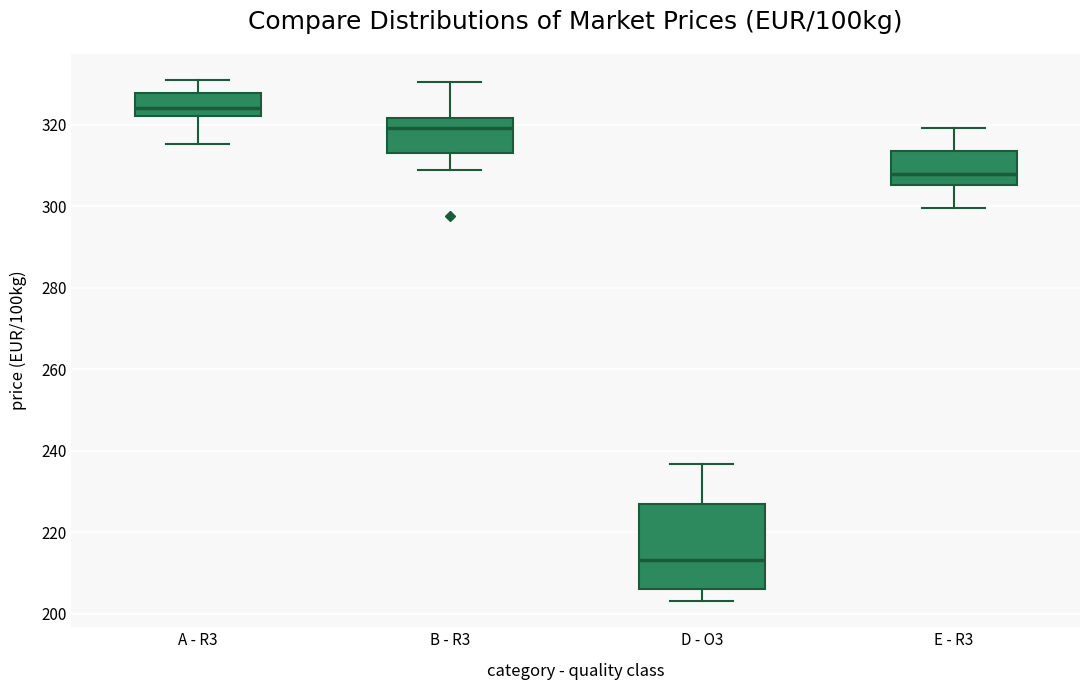

Where does the upper whisker of the box for E - R3 end on the y-axis? The values are not printed on the chart, so give them approximately, as read against the axis.

320